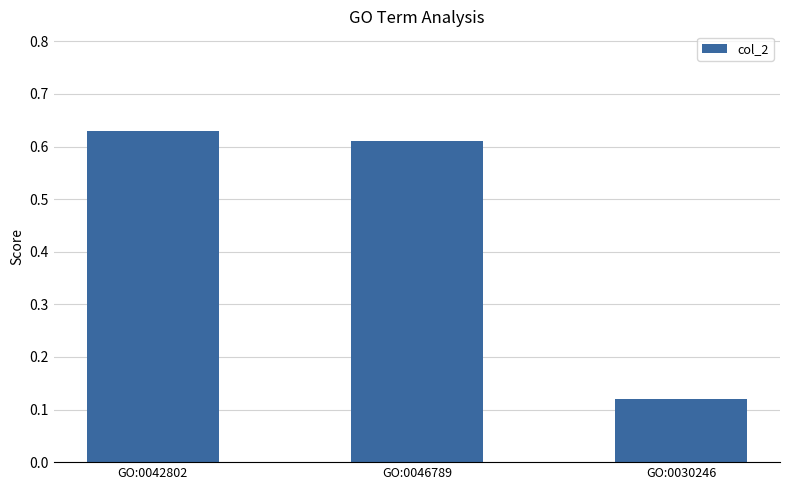

What is the label of the 2nd bar from the right?

GO:0046789